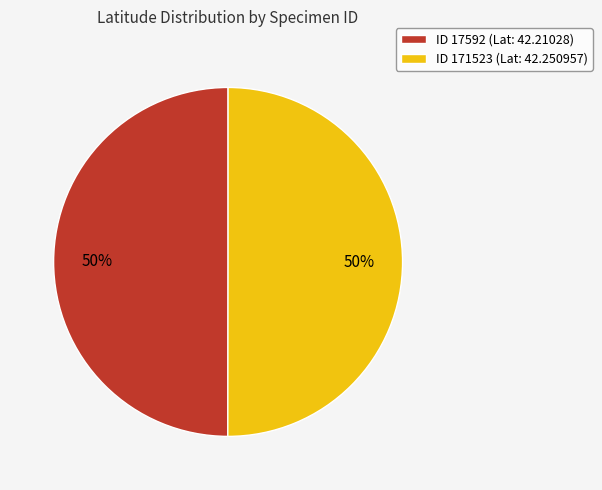

What percentage is the ID 171523 (Lat: 42.250957) slice, to the nearest percent?

50%